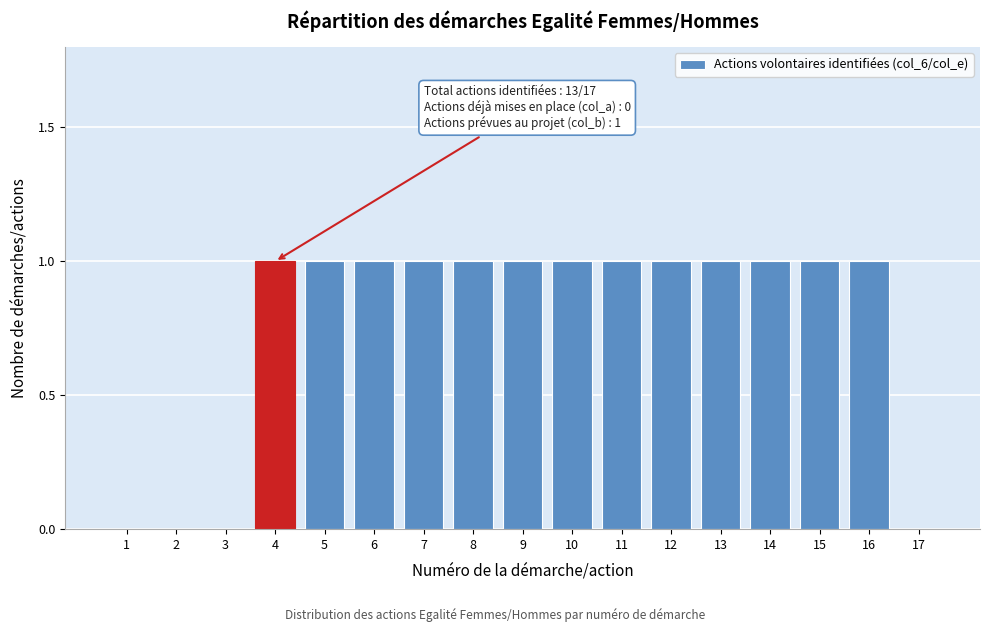

Reading left to right, what are all the values shown in this chart?

1=0	2=0	3=0	4=1	5=1	6=1	7=1	8=1	9=1	10=1	11=1	12=1	13=1	14=1	15=1	16=1	17=0